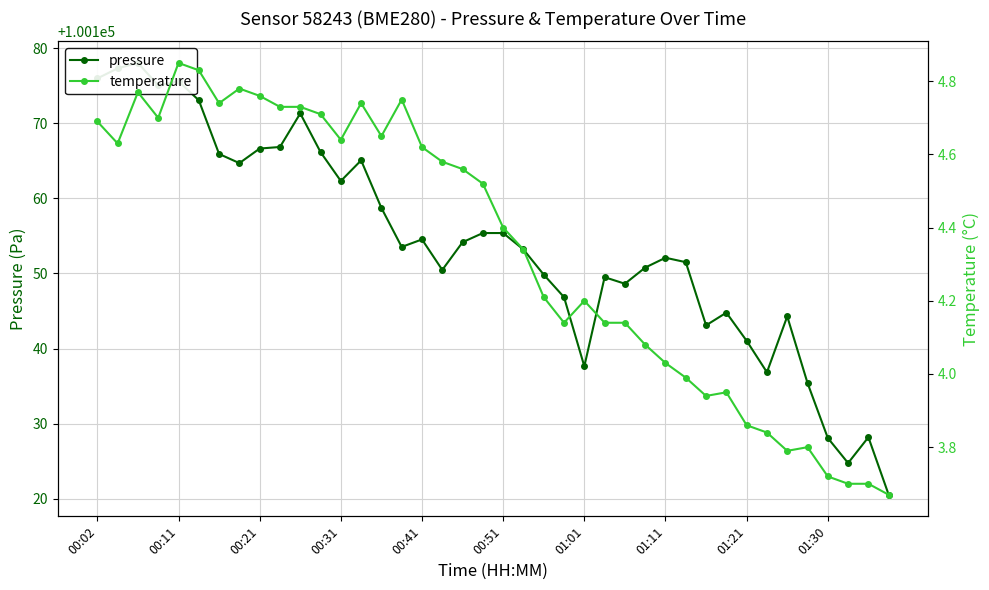

Rank the series by their maximum value, from highest to lowest.

pressure, temperature